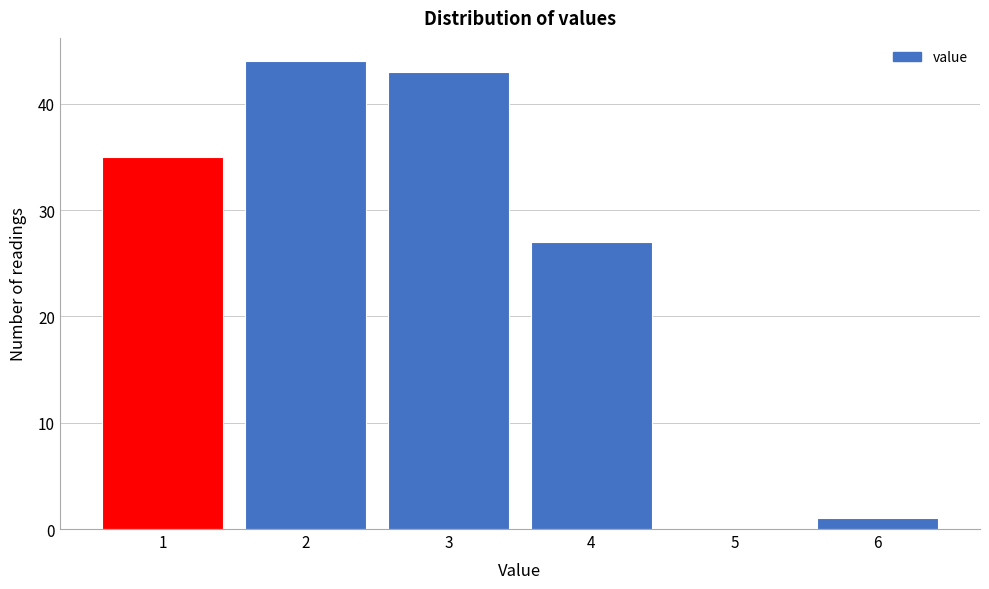

What is the height of the bar covering 3.5 to 4.5 on the x-axis? The values are not printed on the chart, so give them approximately, as read against the axis.

27